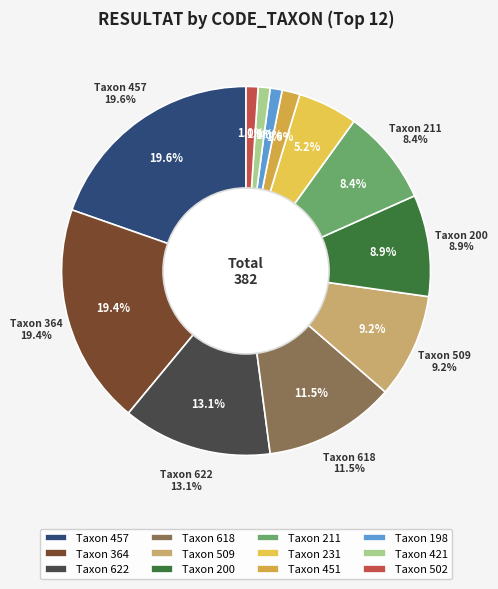

Which category has the smallest portion of the pie?

198